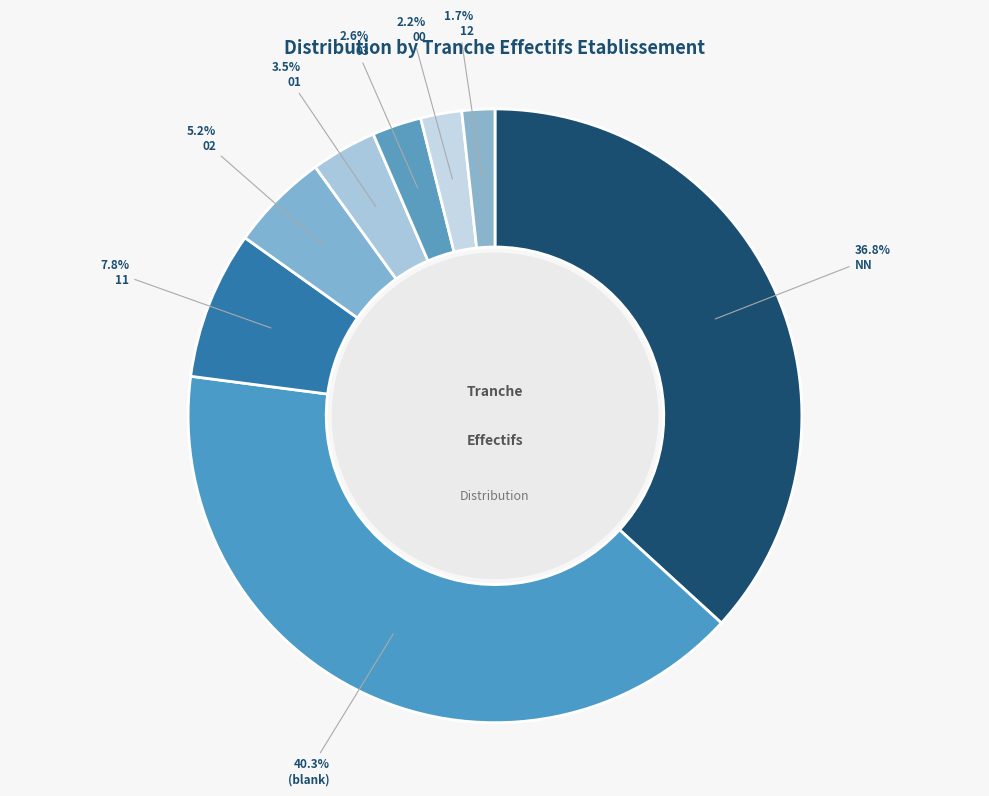

Approximately how many times larger is the value at 12 compared to 11?

0.2